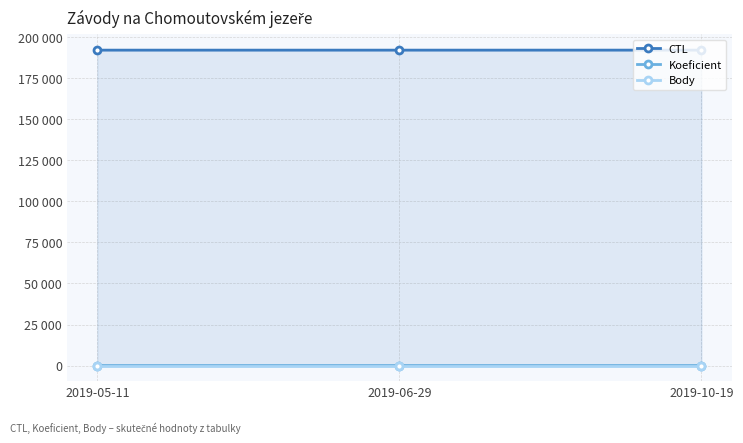

Rank the categories by CTL value from highest to lowest.

2019-10-19, 2019-06-29, 2019-05-11